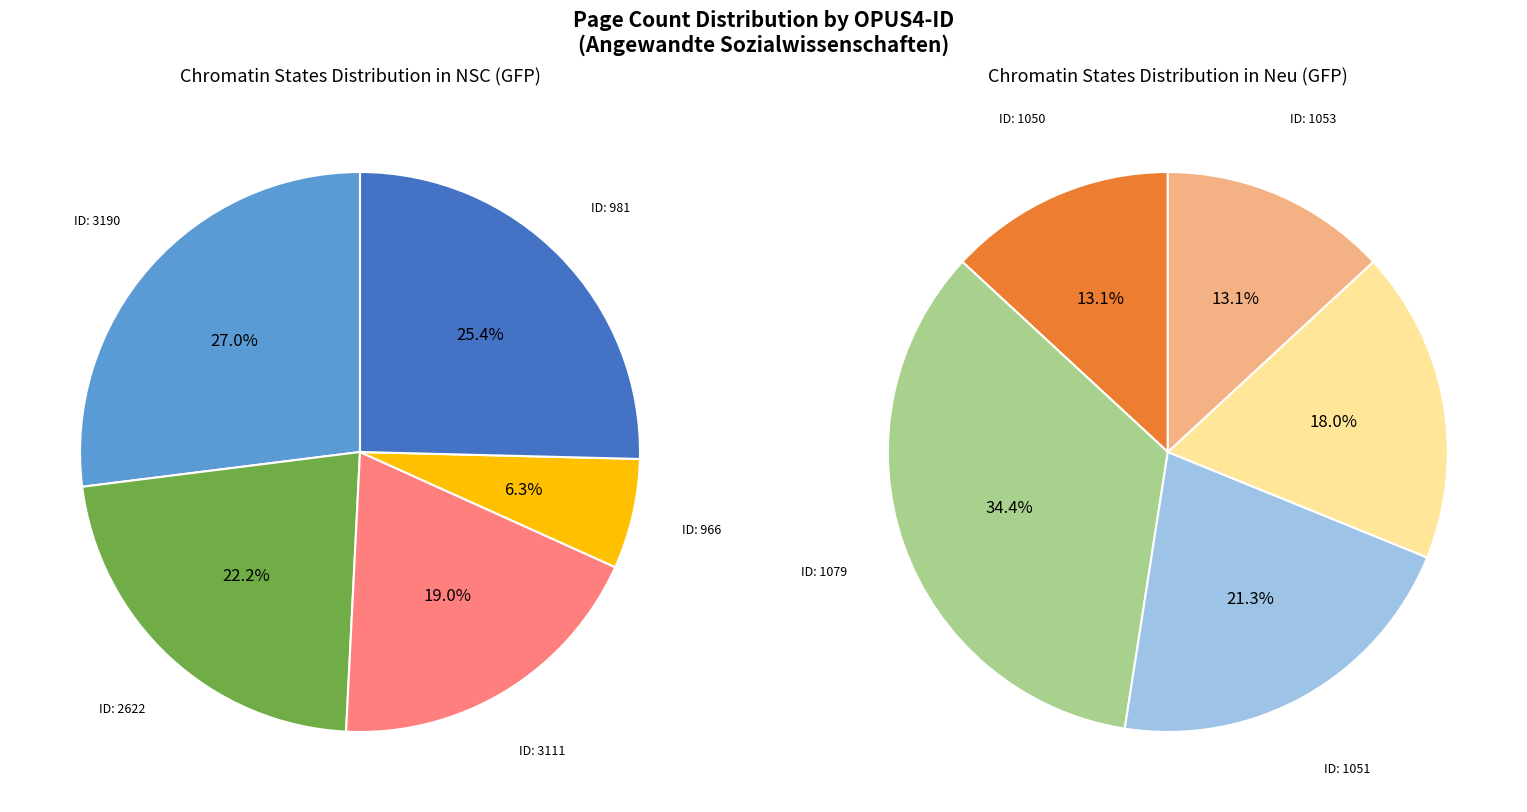

True or false: 966 accounts for 14% of the total.

False